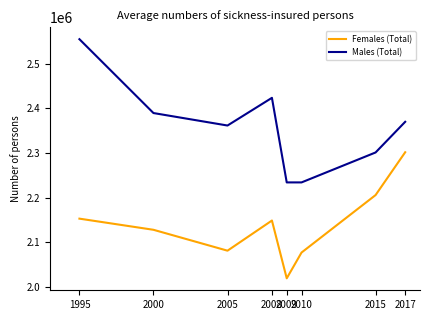

Does the chart display data point markers on the line(s)?

No